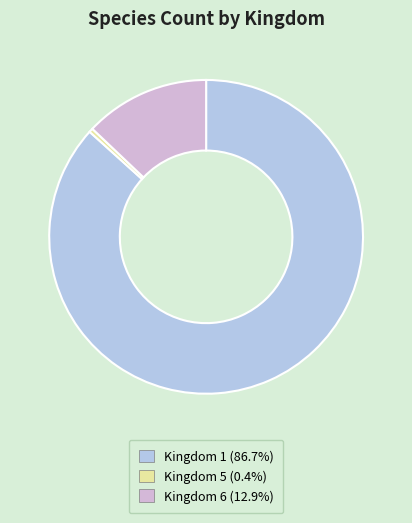

What is the smallest slice in the pie chart?

Kingdom 5